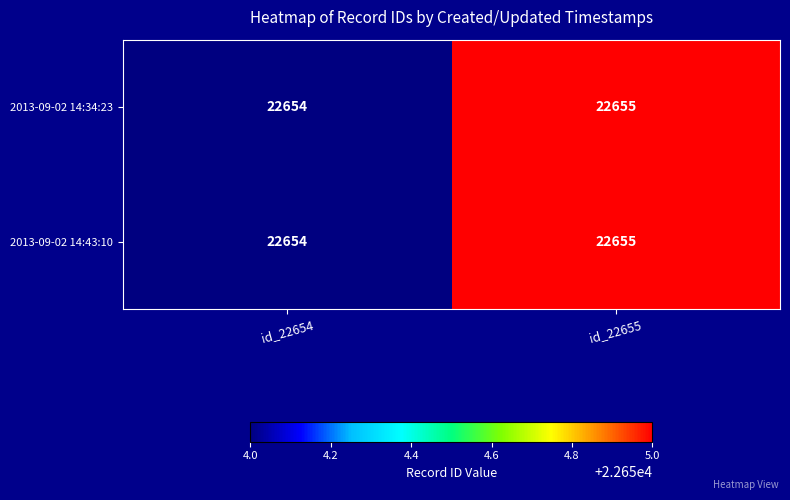

The value of 2013-09-02 14:43:10 at id_22655 is 22655. True or false?

True